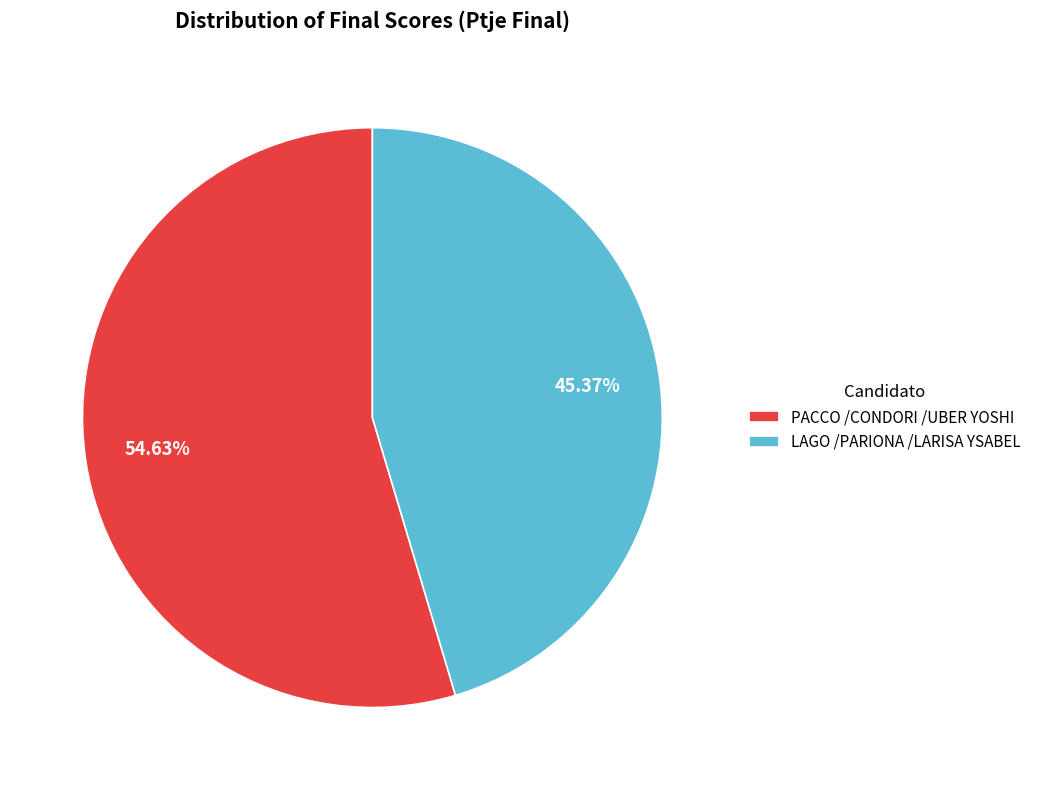

Is it true that LAGO /PARIONA /LARISA YSABEL is 32% of the pie?

False